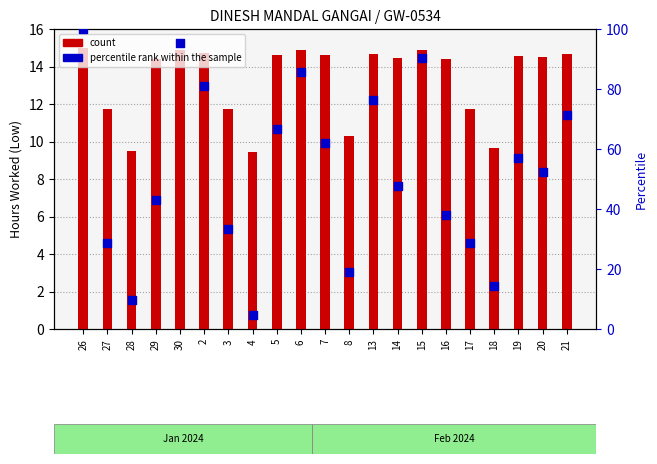

Is the value of count at 16 greater than the value of percentile rank within the sample at 26?

No